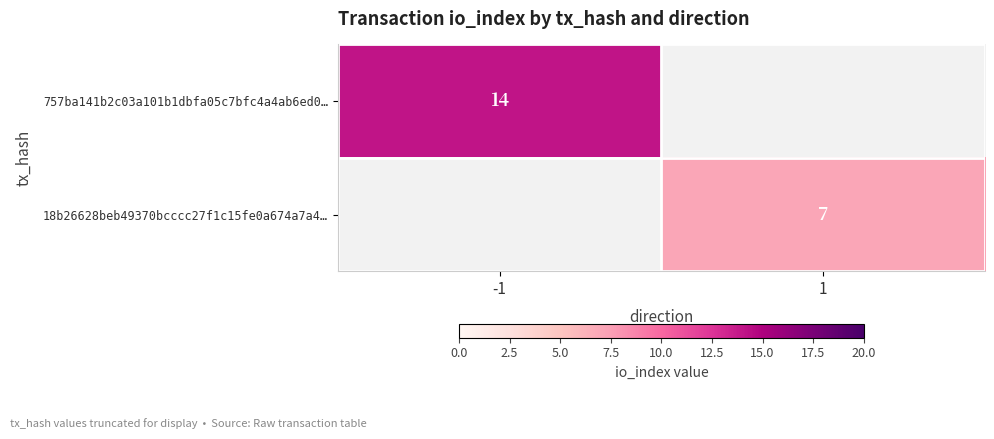

Count the number of data series in this chart.

2